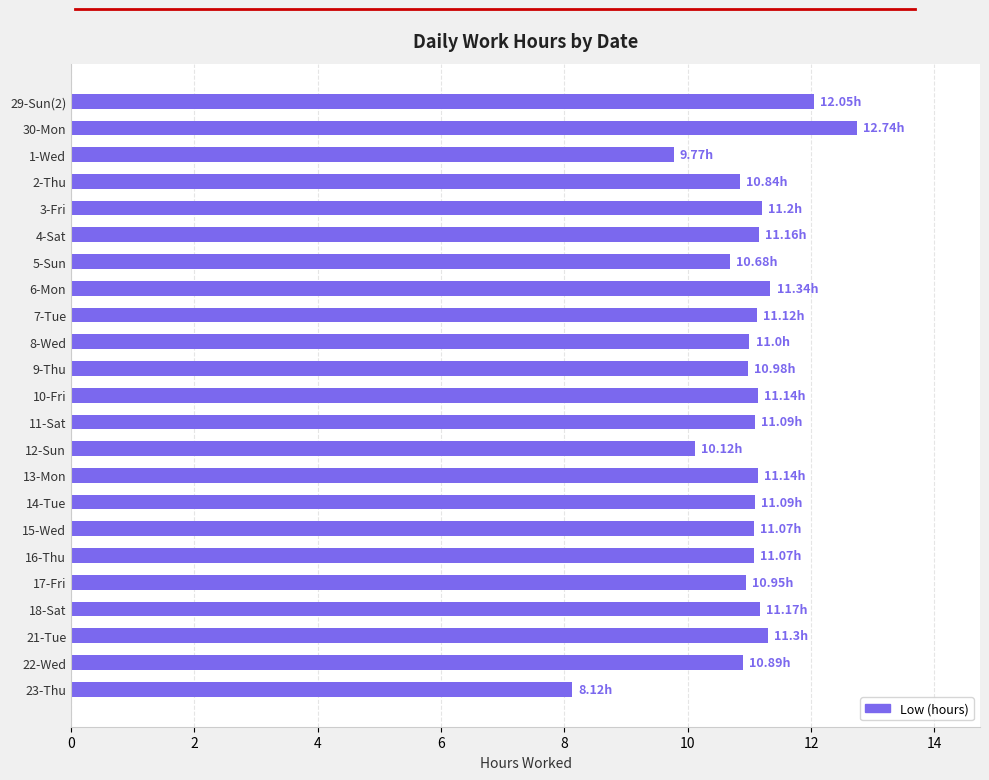

What is the difference between the second highest and minimum values?

3.9